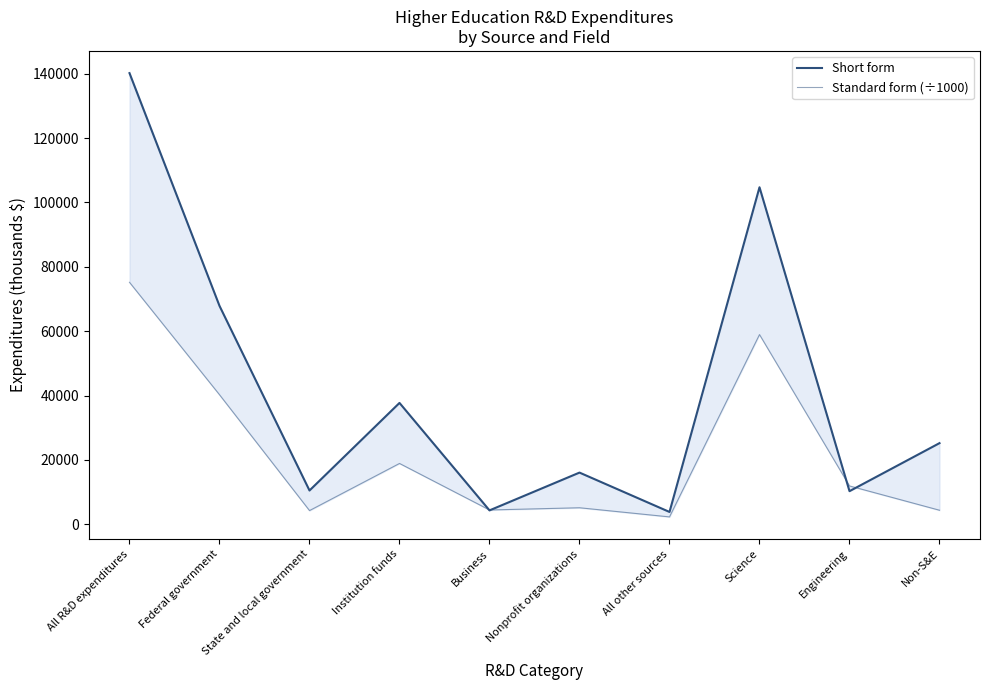

At how many categories does at least one series exceed 83226?

2